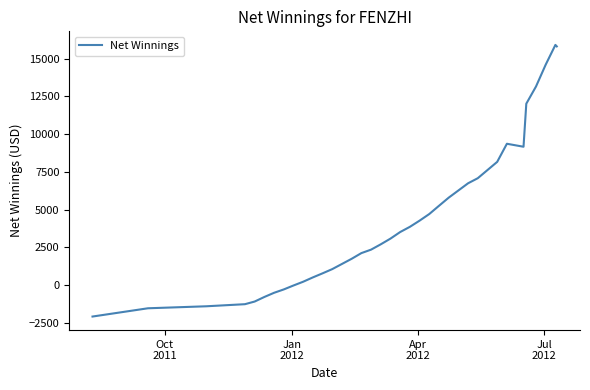

What is the minimum value shown in the chart?

-2099.0